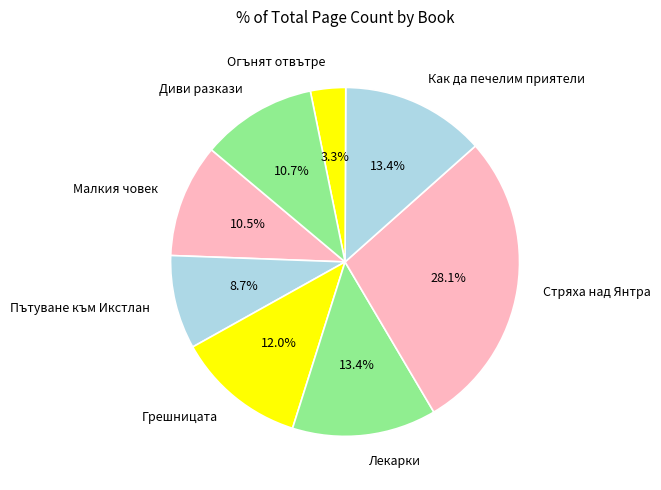

True or false: Грешницата accounts for 22% of the total.

False